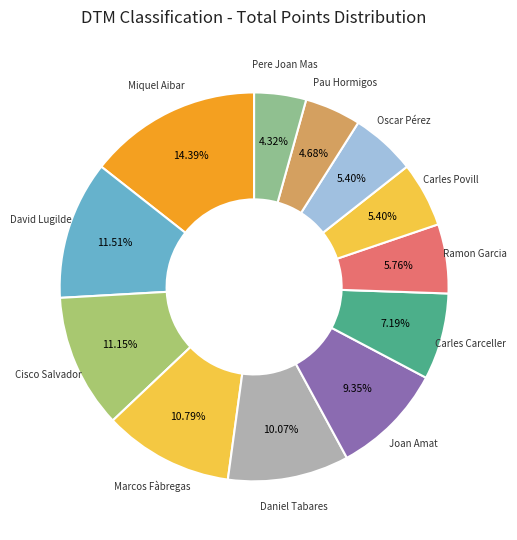

To the nearest percent, what is the difference between the Joan Amat and Miquel Aibar slice percentages?

5%